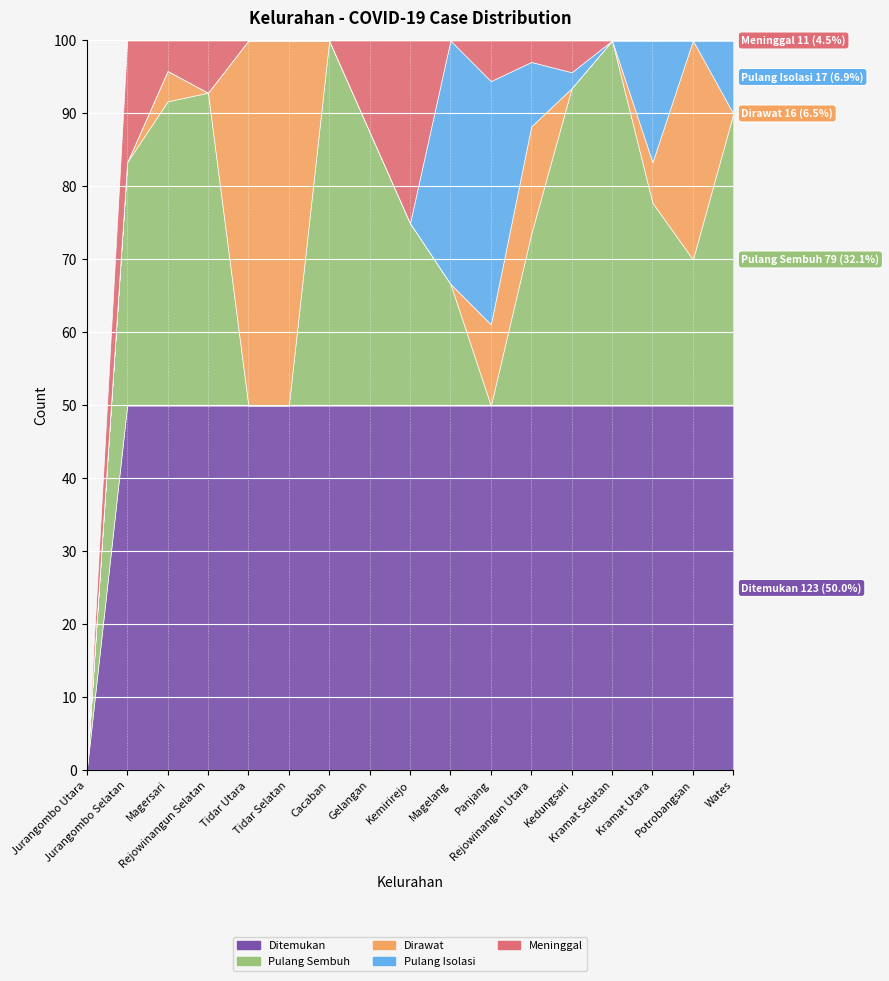

Where is the first local maximum for Ditemukan?

Magersari